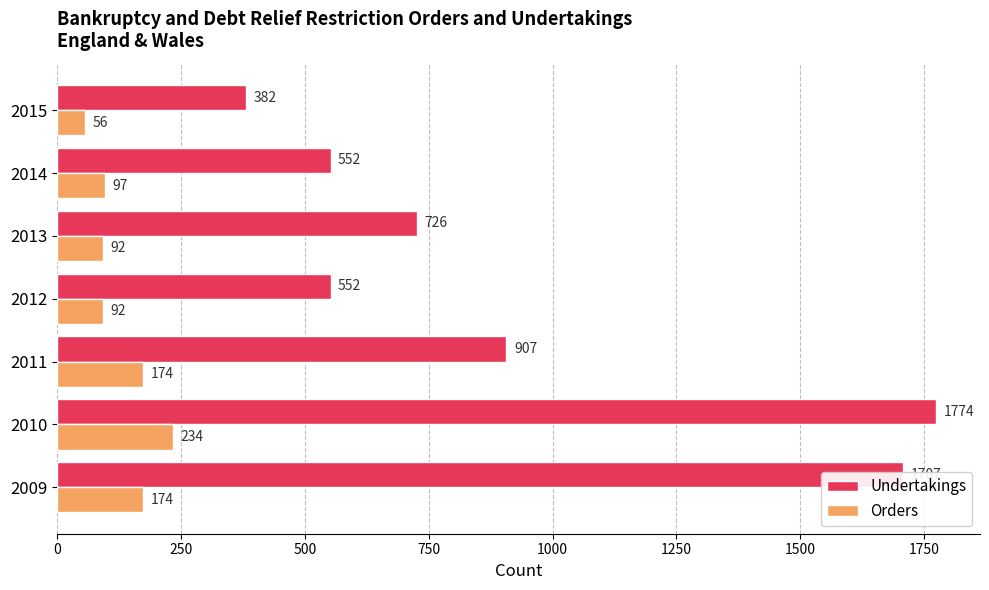

Which series has the largest range (max minus min)?

Undertakings